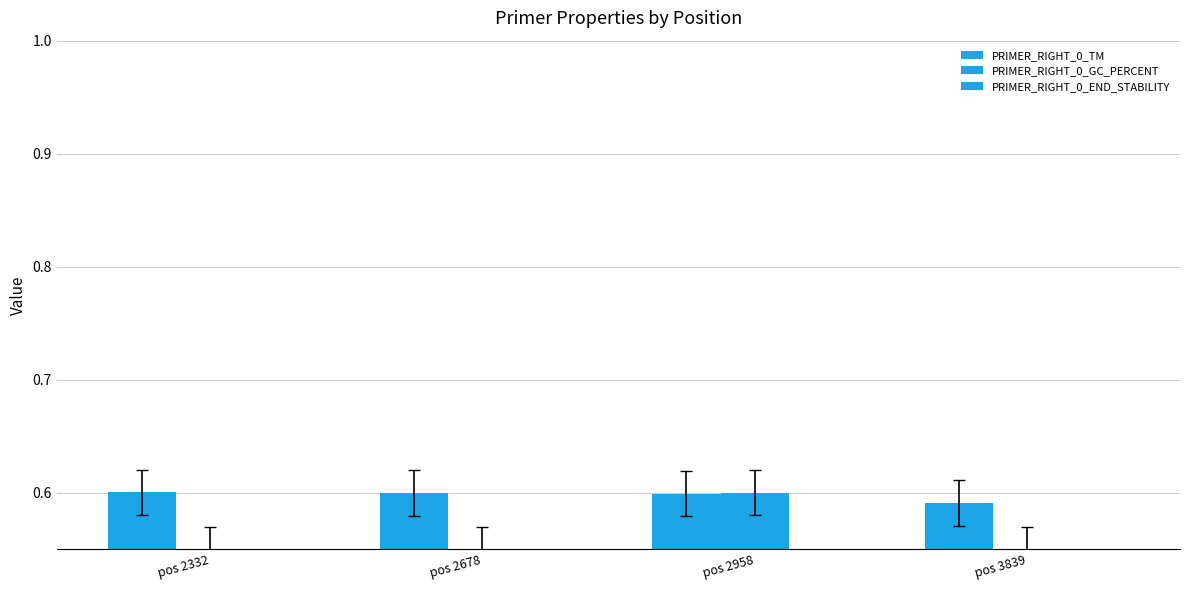

Between pos 2678 and pos 2958, which is larger?

pos 2678